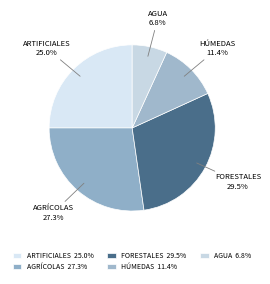

Is there a majority slice in this chart?

No